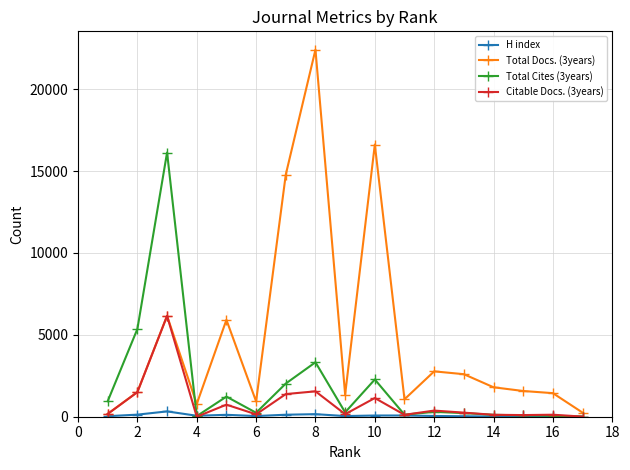

How many data points does each series have?

17